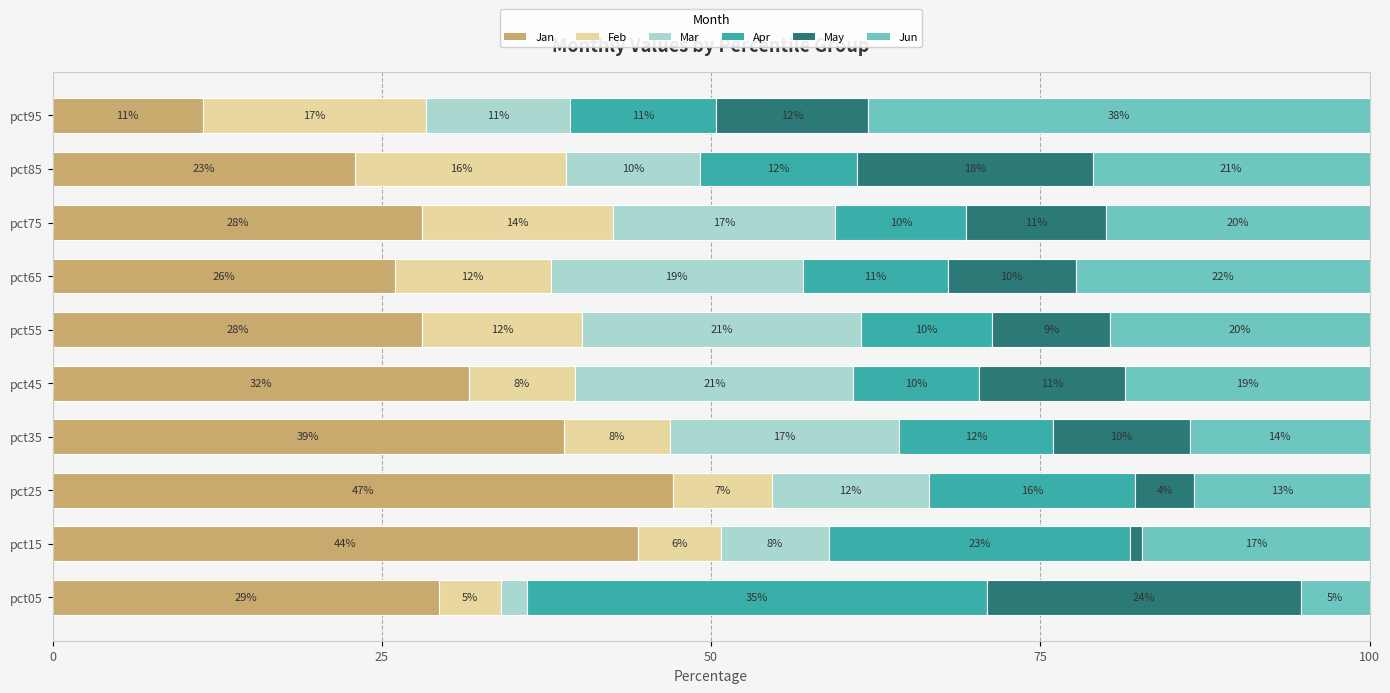

The value of Jan at pct05 is 29.3. True or false?

True